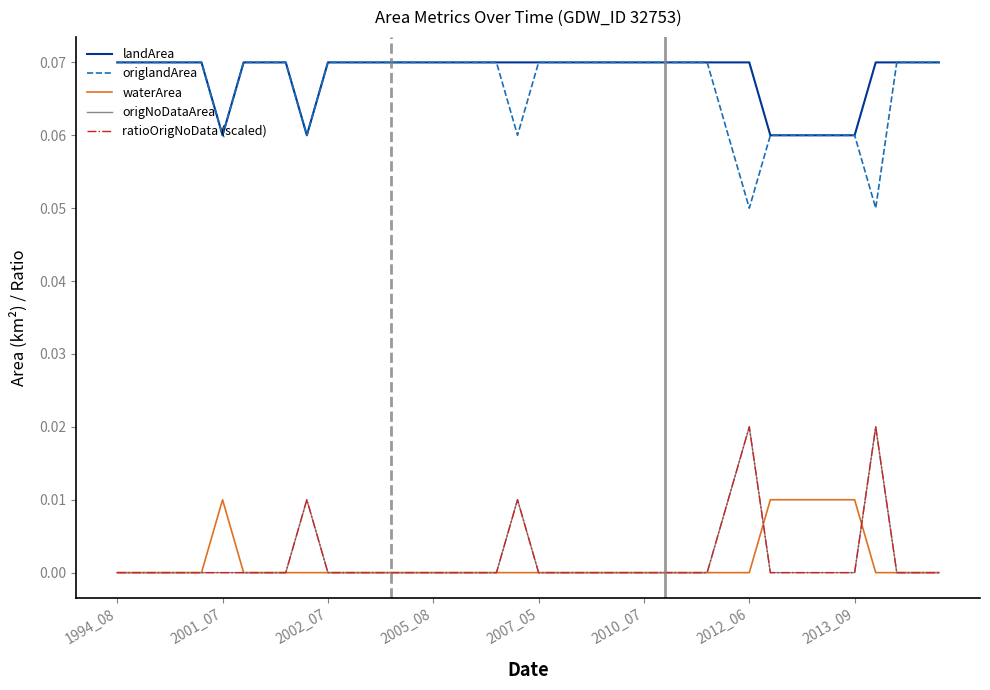

What is the average value of the origlandArea series?

0.1